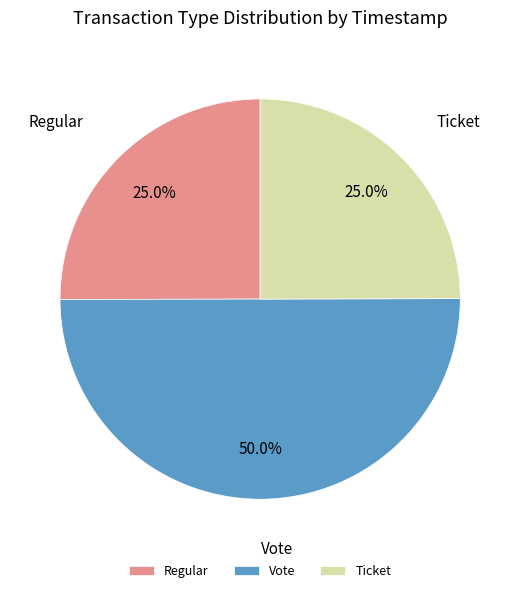

Count the number of slices in the pie.

3